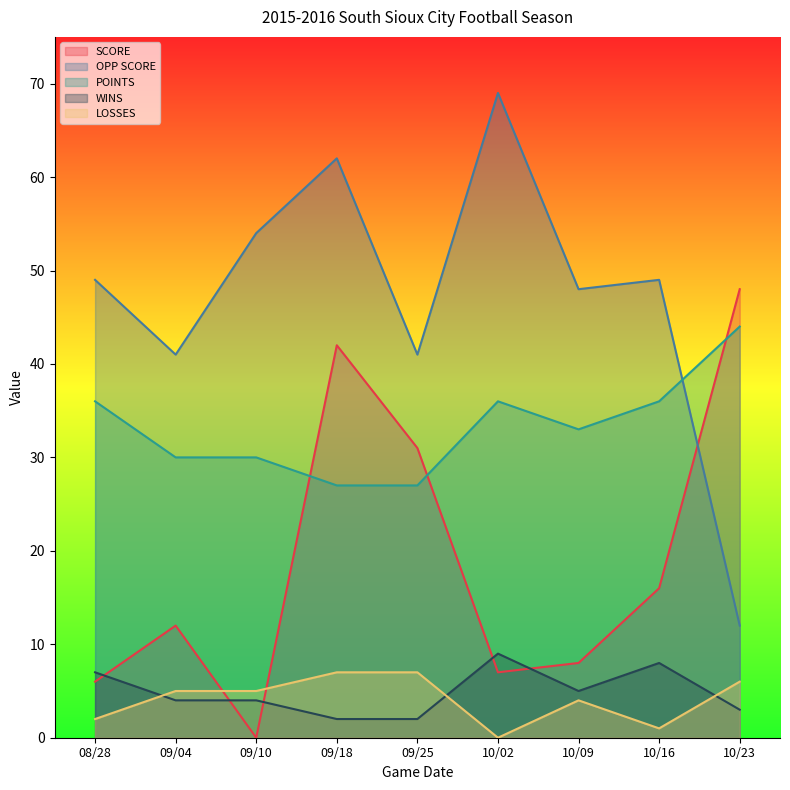

What is the difference between the maximum and minimum values in the OPP SCORE series?

57